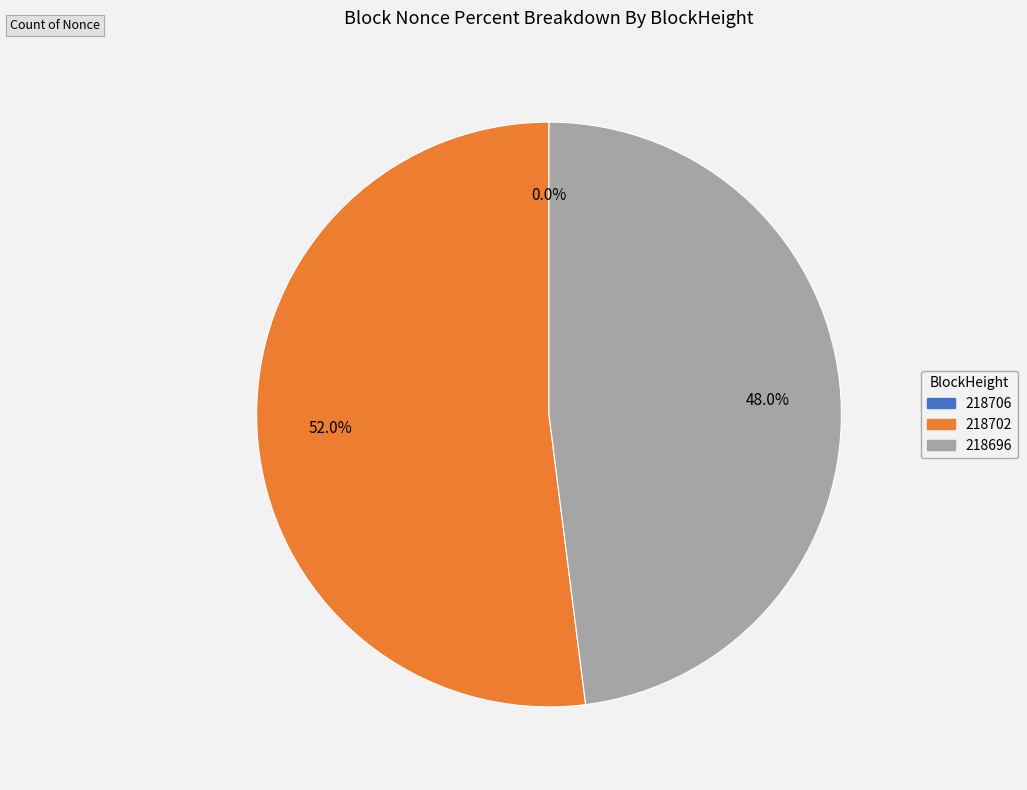

What percentage is NOT represented by 218696?

52.0%